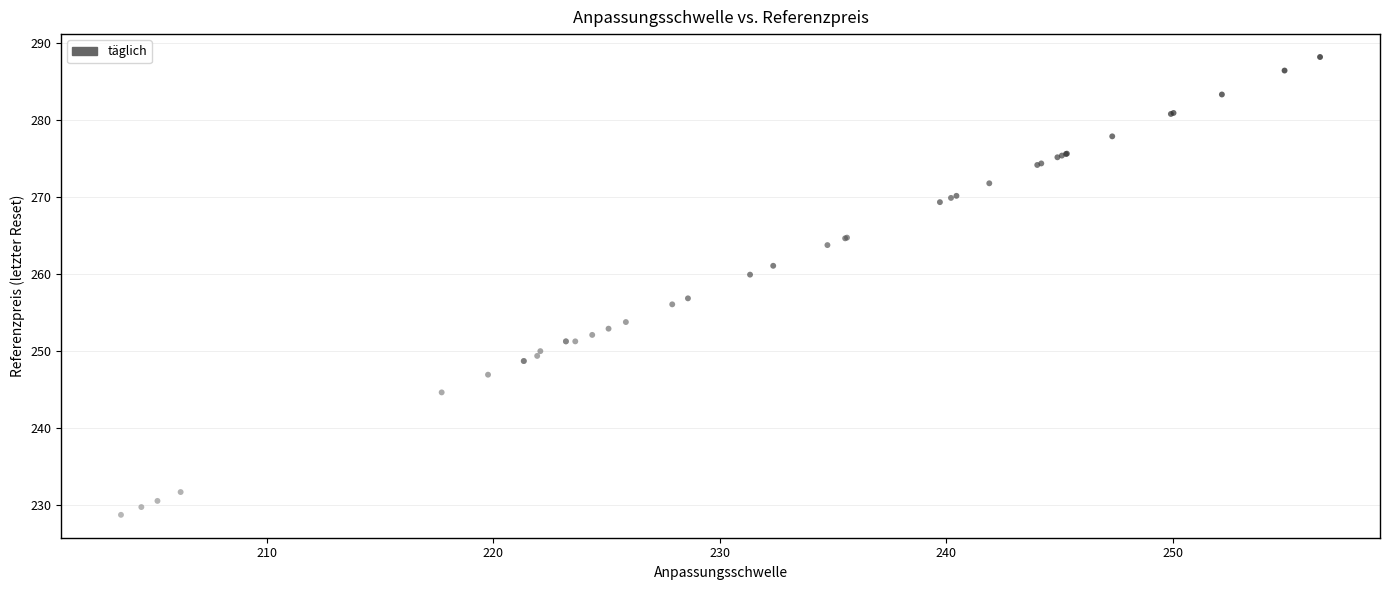

What Y value in the scatter plot is closest to 258?

256.9